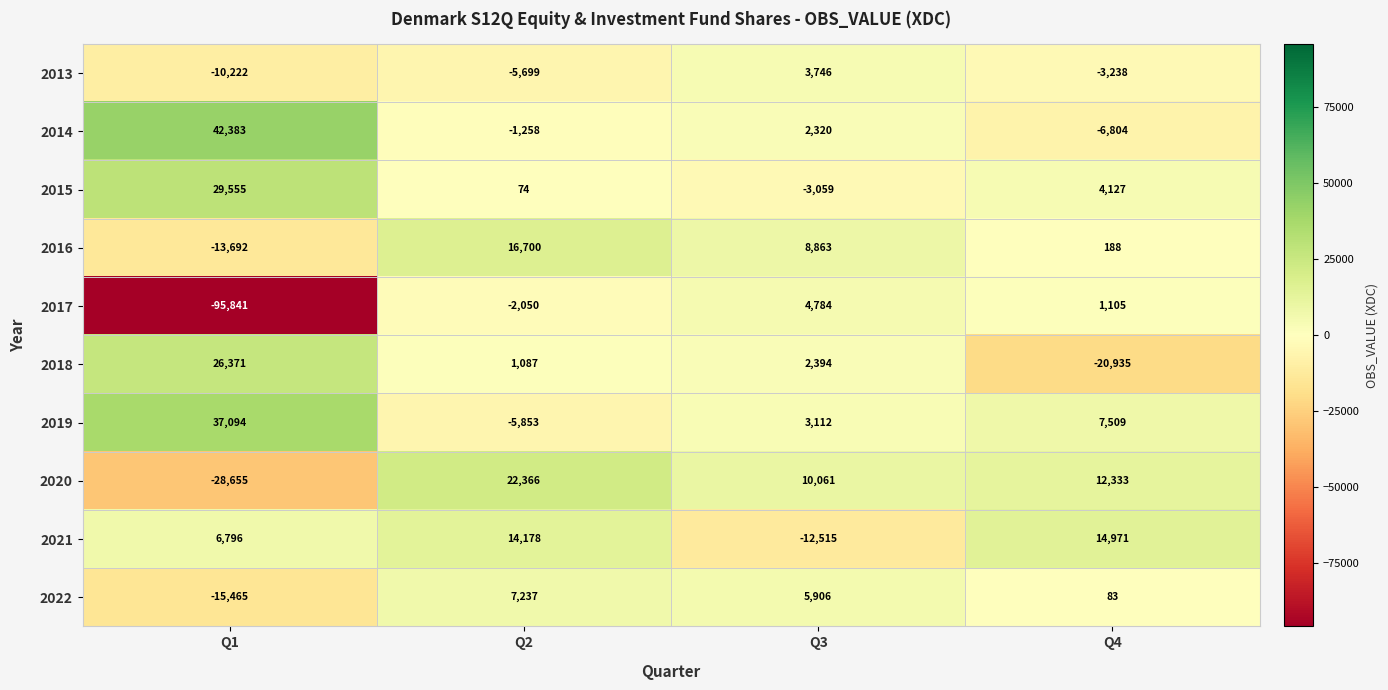

Which series has the largest range (max minus min)?

2017